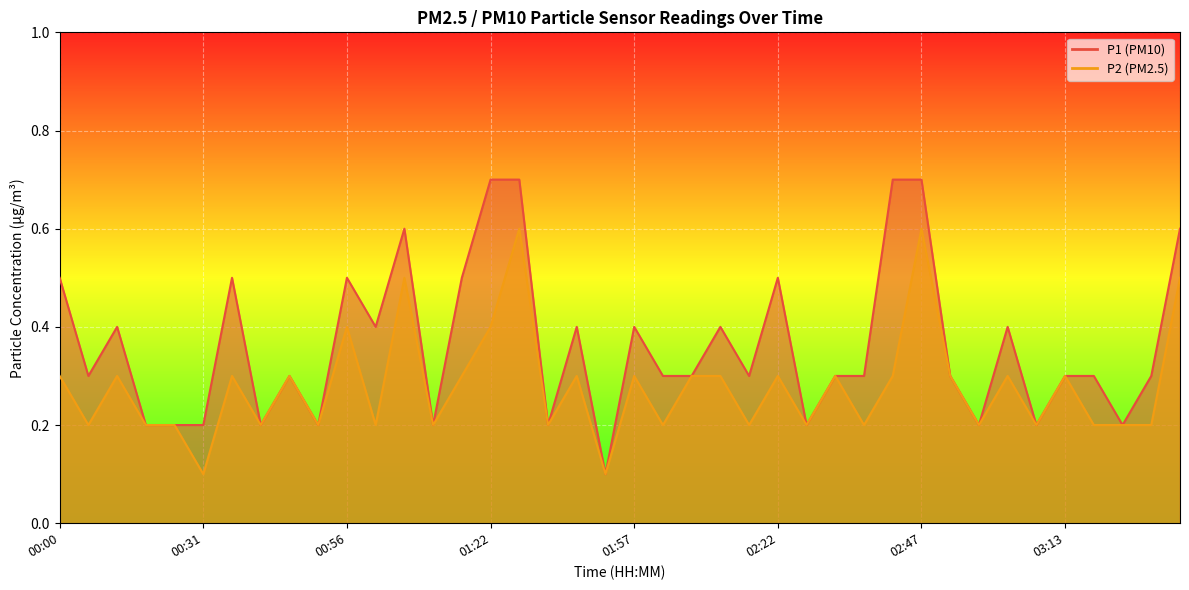

Which series has the largest total across all categories?

P1